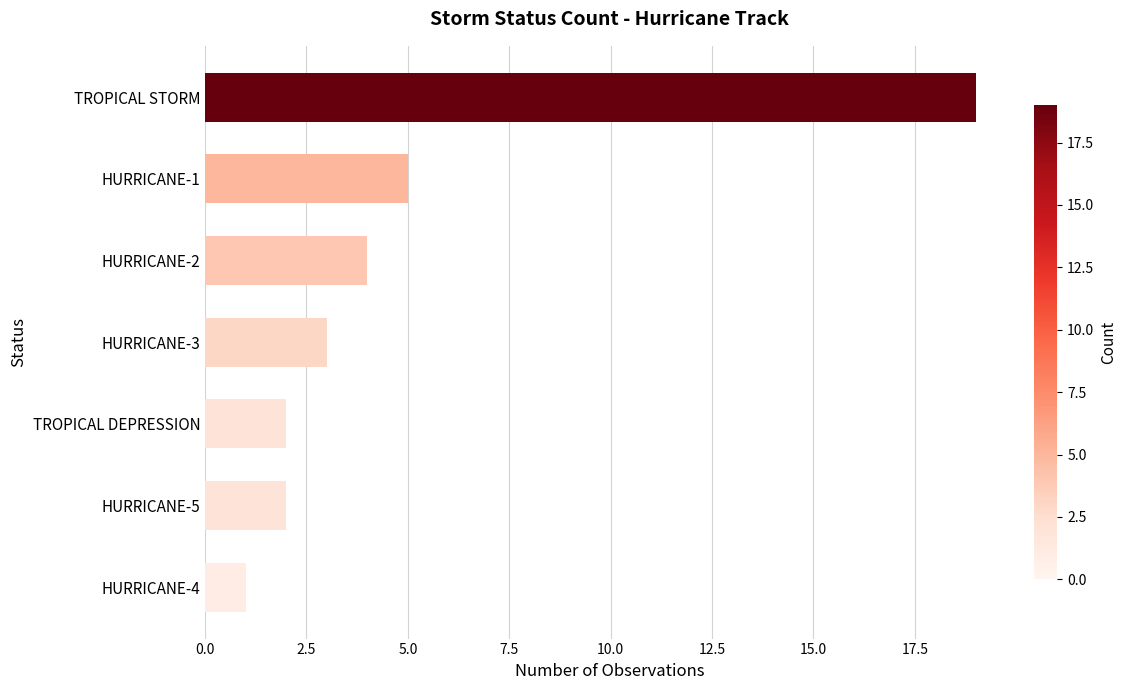

How many data points are less than 3?

3